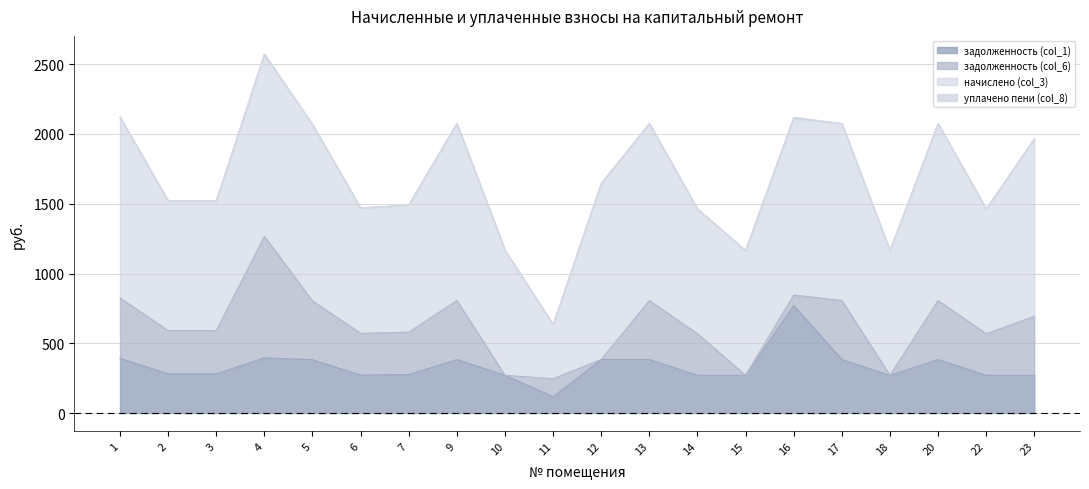

Rank the series at 23 from lowest to highest value.

уплачено пени (col_8), задолженность (col_1), задолженность (col_6), начислено (col_3)